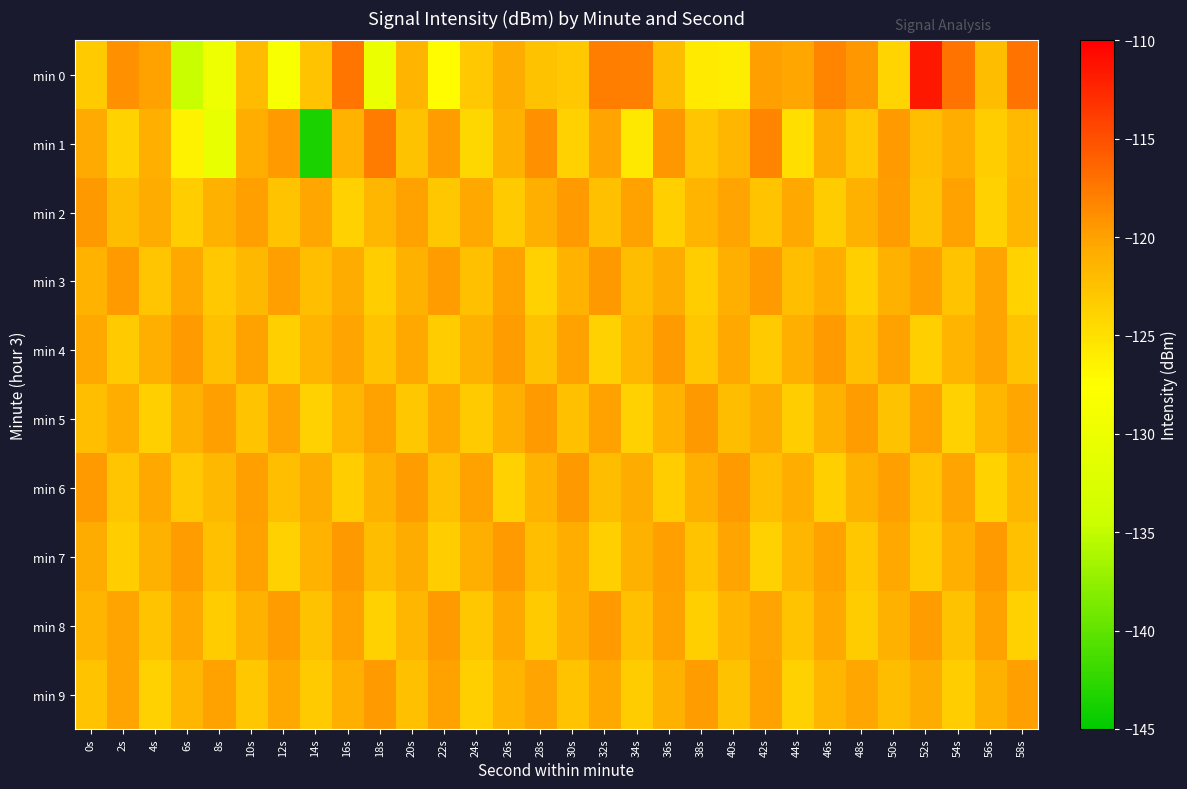

Rank the series by their maximum value, from highest to lowest.

min 0, min 1, min 2, min 3, min 5, min 6, min 7, min 4, min 8, min 9